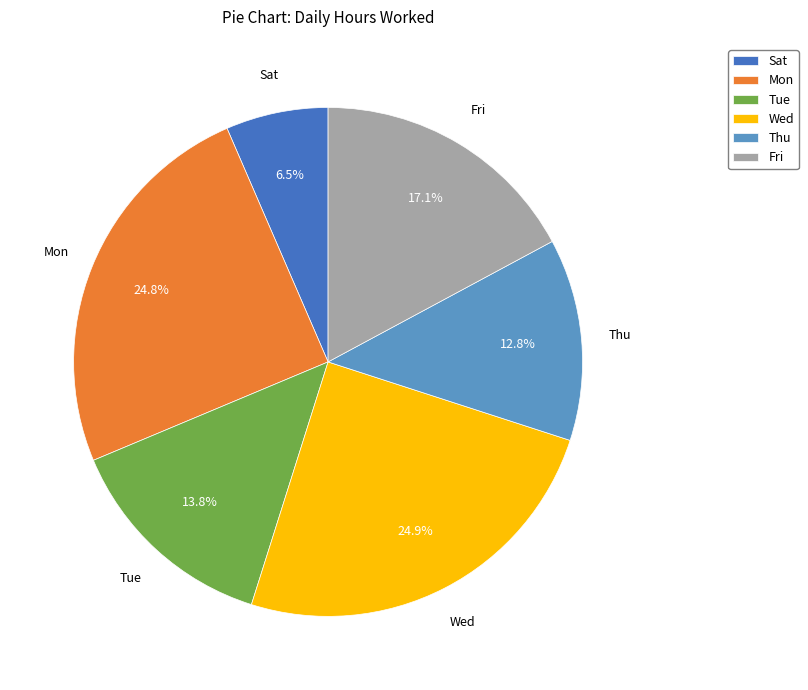

How many slices are in this pie chart?

6